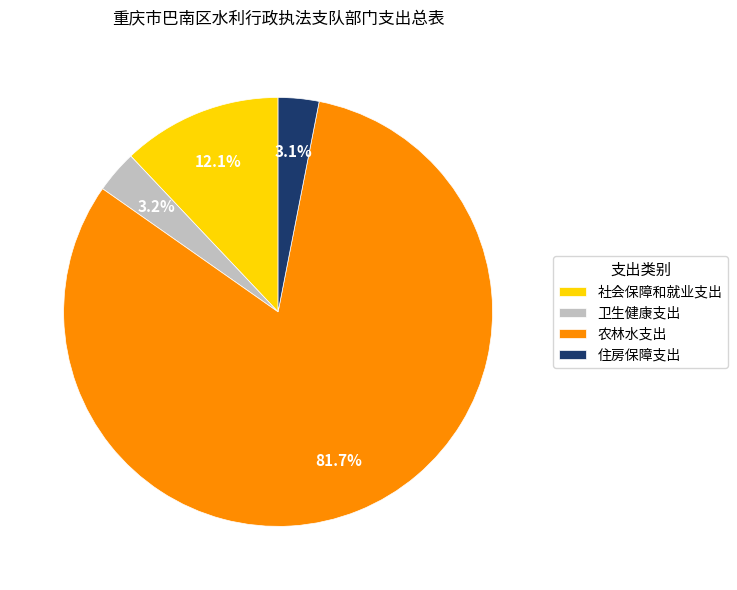

How many segments does this pie chart have?

4